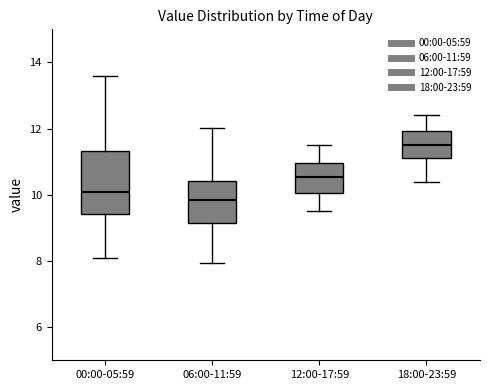

Where does the lower whisker of the box for 18:00-23:59 end on the y-axis? The values are not printed on the chart, so give them approximately, as read against the axis.

10.4